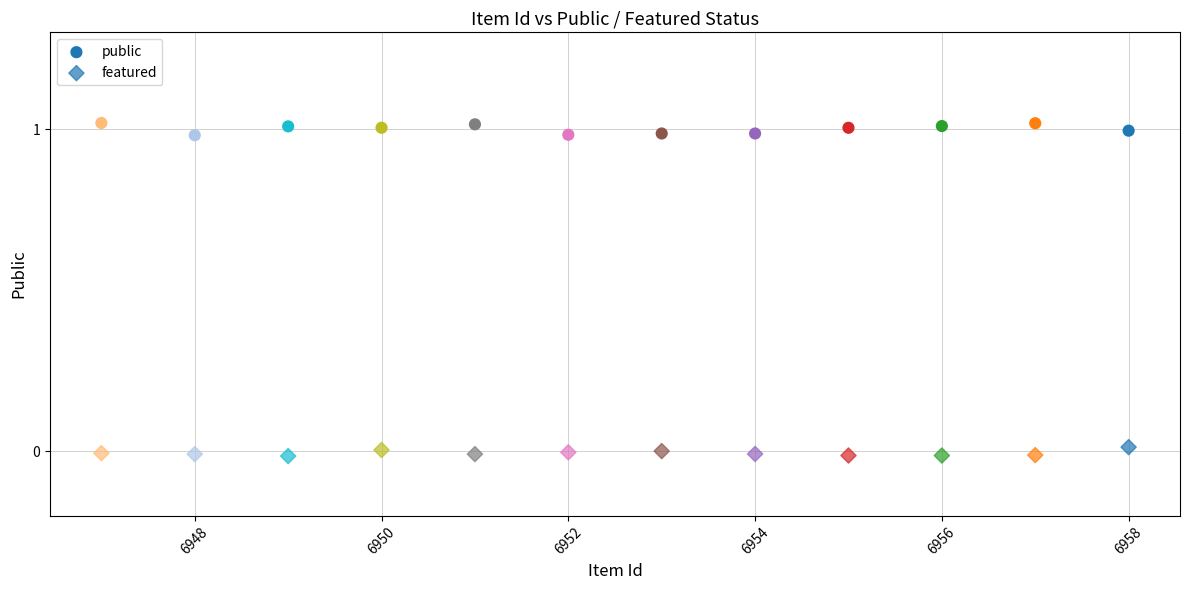

Count the number of points in this scatter plot.

24